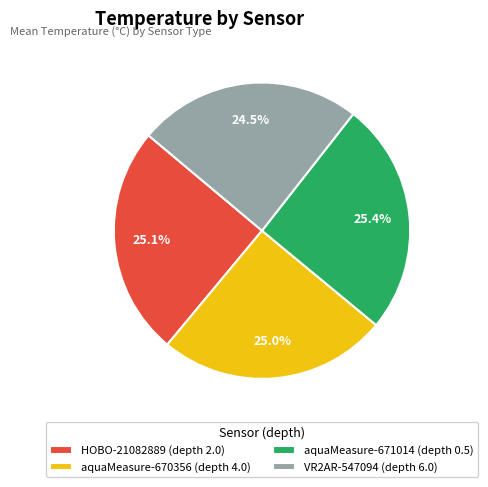

The aquaMeasure-670356 (depth 4.0) slice represents 25% of the pie. True or false?

True